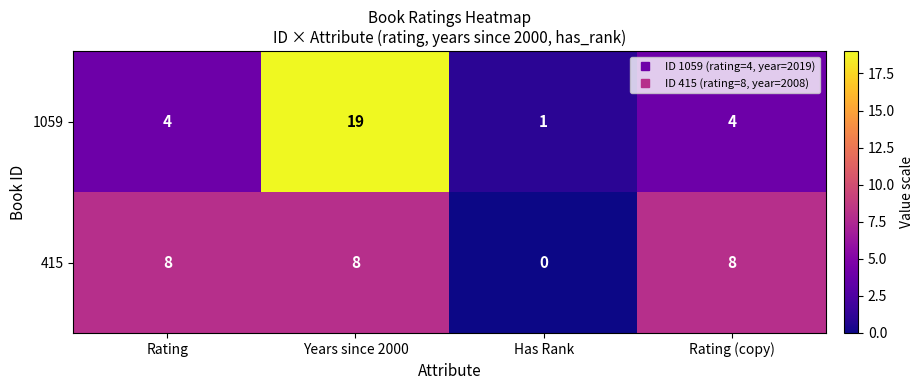

At which category does the chart reach its peak across all series?

Years since 2000